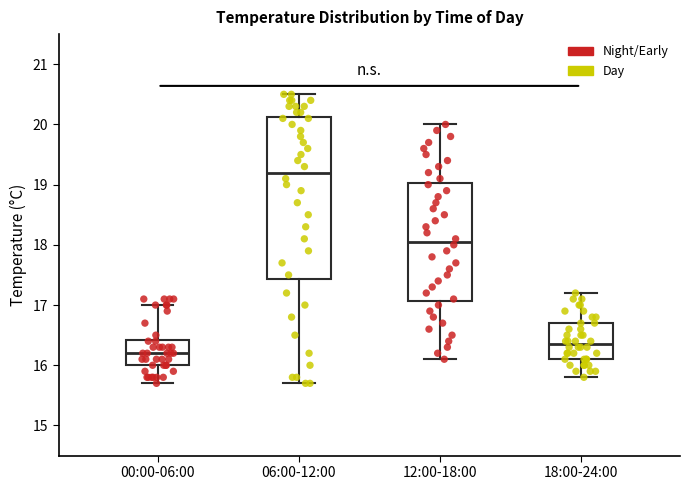

Comparing the boxes themselves (not the whiskers), which one is the tallest?

06:00-12:00